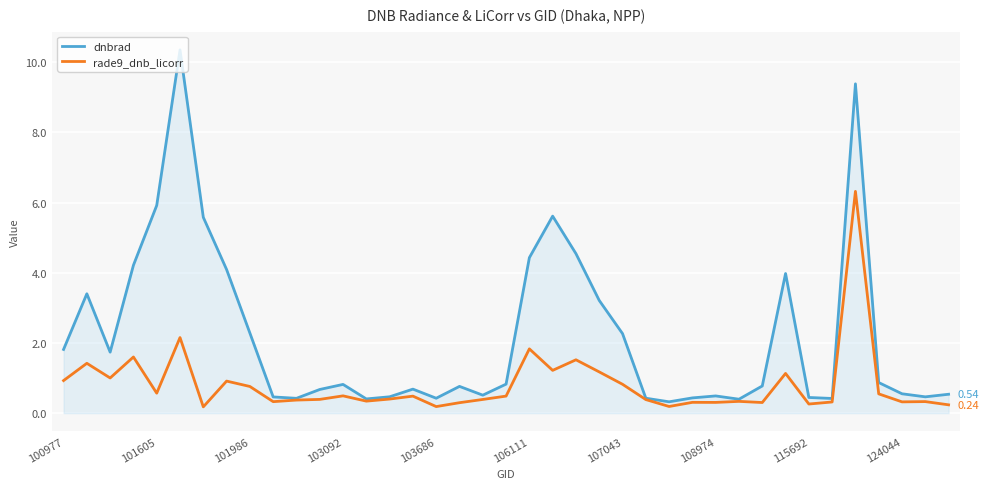

Which series has the largest total across all categories?

dnbrad